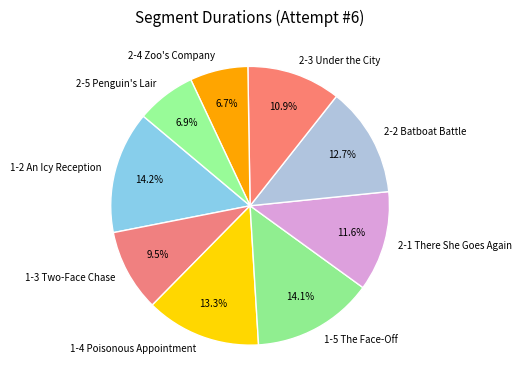

True or false: 1-5 The Face-Off accounts for 14% of the total.

True